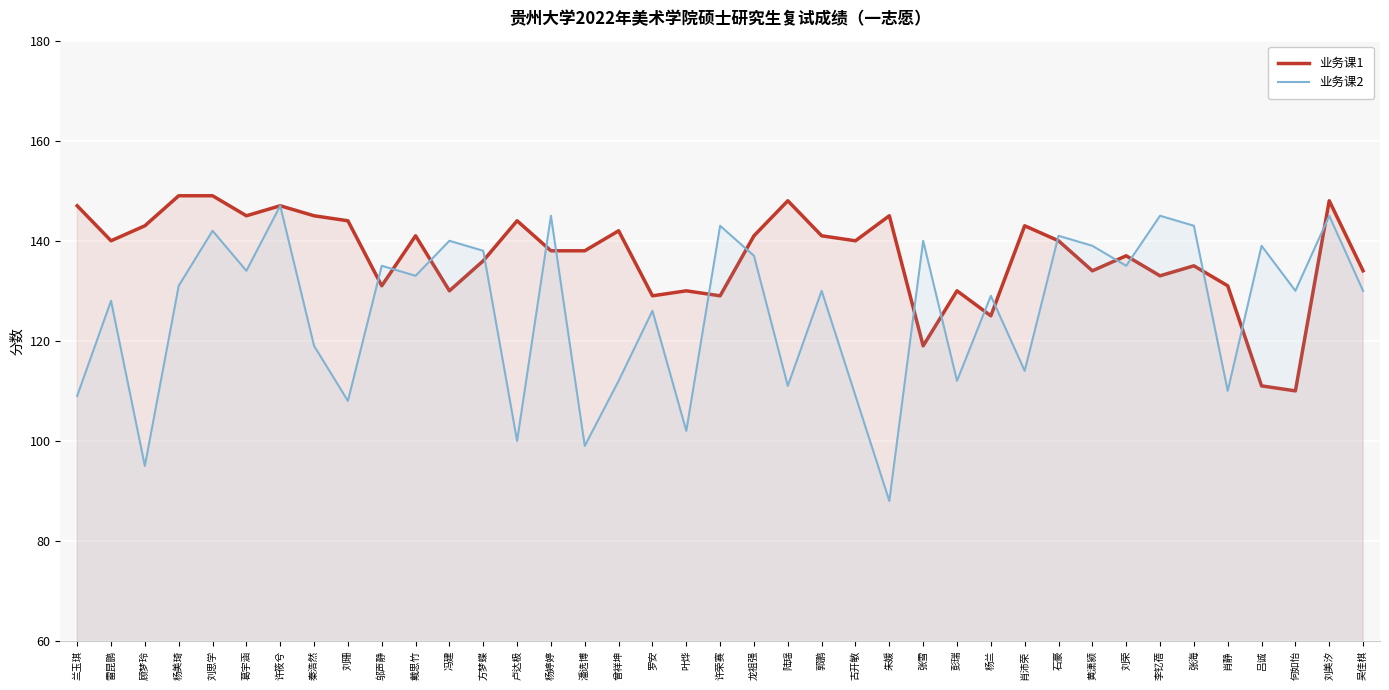

Reading right to left, list all the values displayed in this chart.

业务课1: 吴佳棋=134	刘美汐=148	何如怡=110	吕诚=111	肖静=131	张海=135	李钇蓓=133	刘荣=137	黄潇颍=134	石豪=140	肖沛荣=143	杨兰=125	彭瑞=130	张雪=119	朱媛=145	古开敏=140	郭鹏=141	陆瑶=148	龙祖强=141	许荣赛=129	叶烨=130	罗安=129	曾祥坤=142	潘选博=138	杨婷婷=138	卢达极=144	方梦蝶=136	冯建=130	戴思竹=141	邬声静=131	刘珊=144	秦浩然=145	许筱兮=147	葛宇涵=145	刘思学=149	杨美琦=149	顾梦玲=143	雷昆鹏=140	兰玉琪=147
业务课2: 吴佳棋=130	刘美汐=145	何如怡=130	吕诚=139	肖静=110	张海=143	李钇蓓=145	刘荣=135	黄潇颍=139	石豪=141	肖沛荣=114	杨兰=129	彭瑞=112	张雪=140	朱媛=88	古开敏=109	郭鹏=130	陆瑶=111	龙祖强=137	许荣赛=143	叶烨=102	罗安=126	曾祥坤=112	潘选博=99	杨婷婷=145	卢达极=100	方梦蝶=138	冯建=140	戴思竹=133	邬声静=135	刘珊=108	秦浩然=119	许筱兮=147	葛宇涵=134	刘思学=142	杨美琦=131	顾梦玲=95	雷昆鹏=128	兰玉琪=109